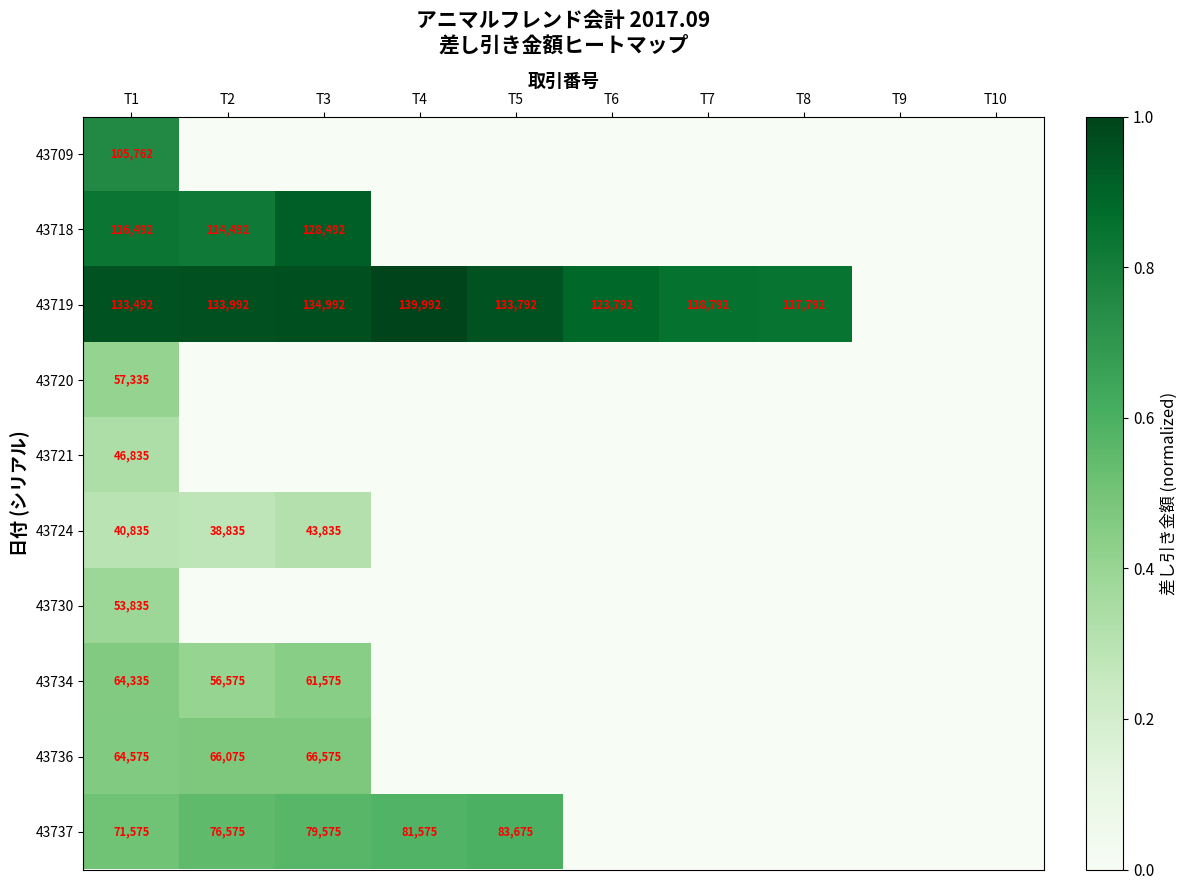

The value of 43719 at T2 is 133992. True or false?

True